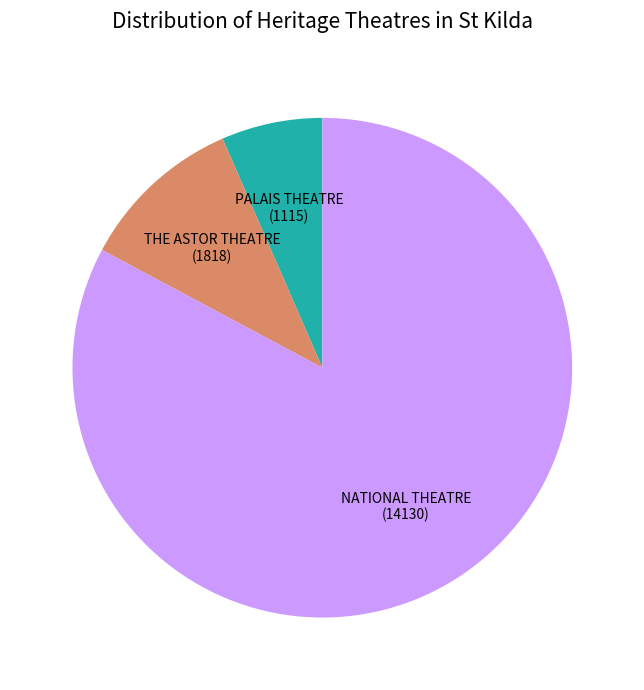

Is there a majority slice in this chart?

Yes